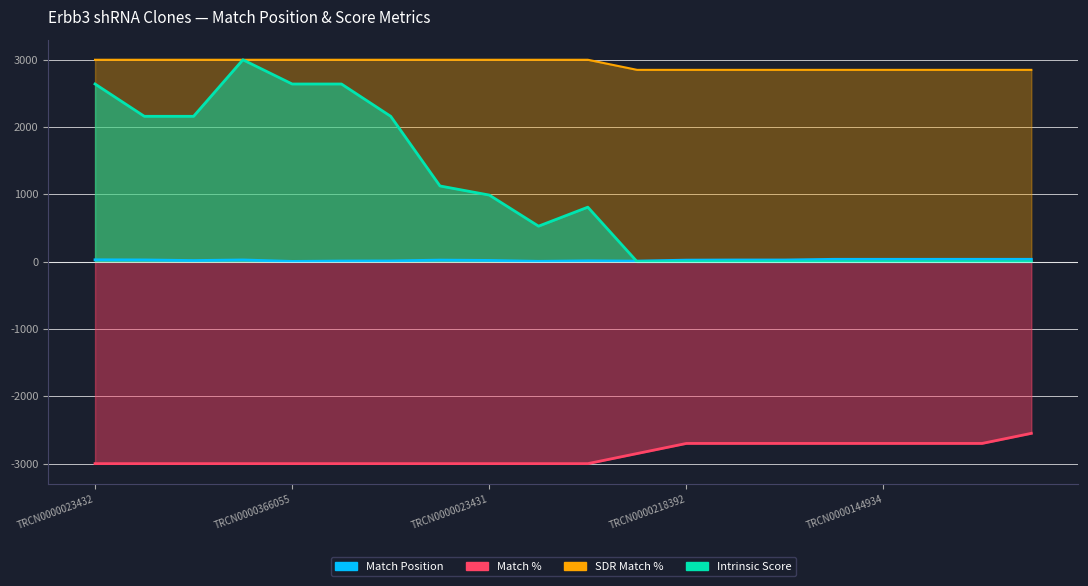

What is the sum of the SDR Match % values at TRCN0000023432 and TRCN0000344368?

5850.0